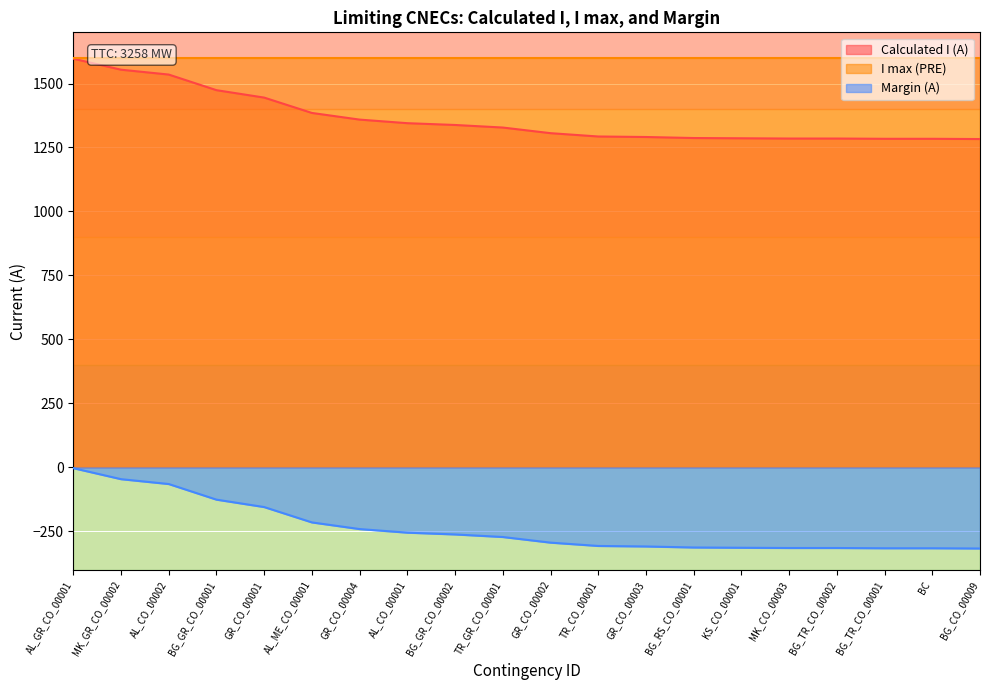

The value of Calculated I (A) at AL_GR_CO_00001 is 714. True or false?

False